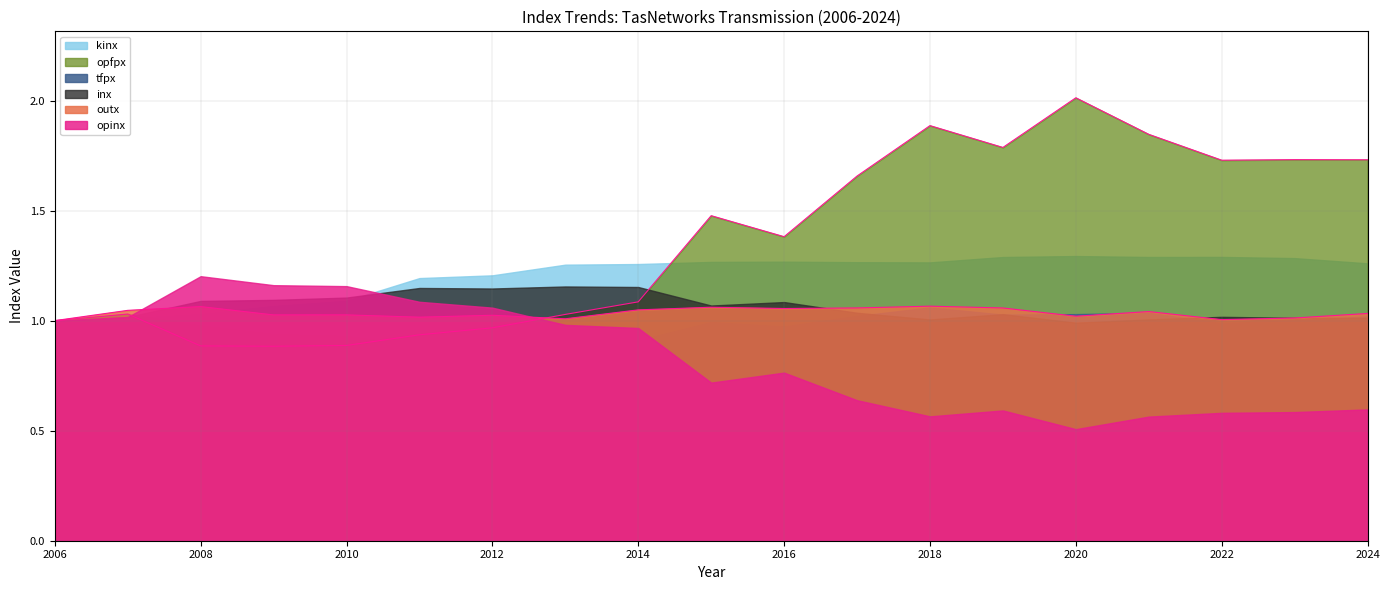

Rank the series by their maximum value, from lowest to highest.

tfpx, outx, inx, opinx, kinx, opfpx